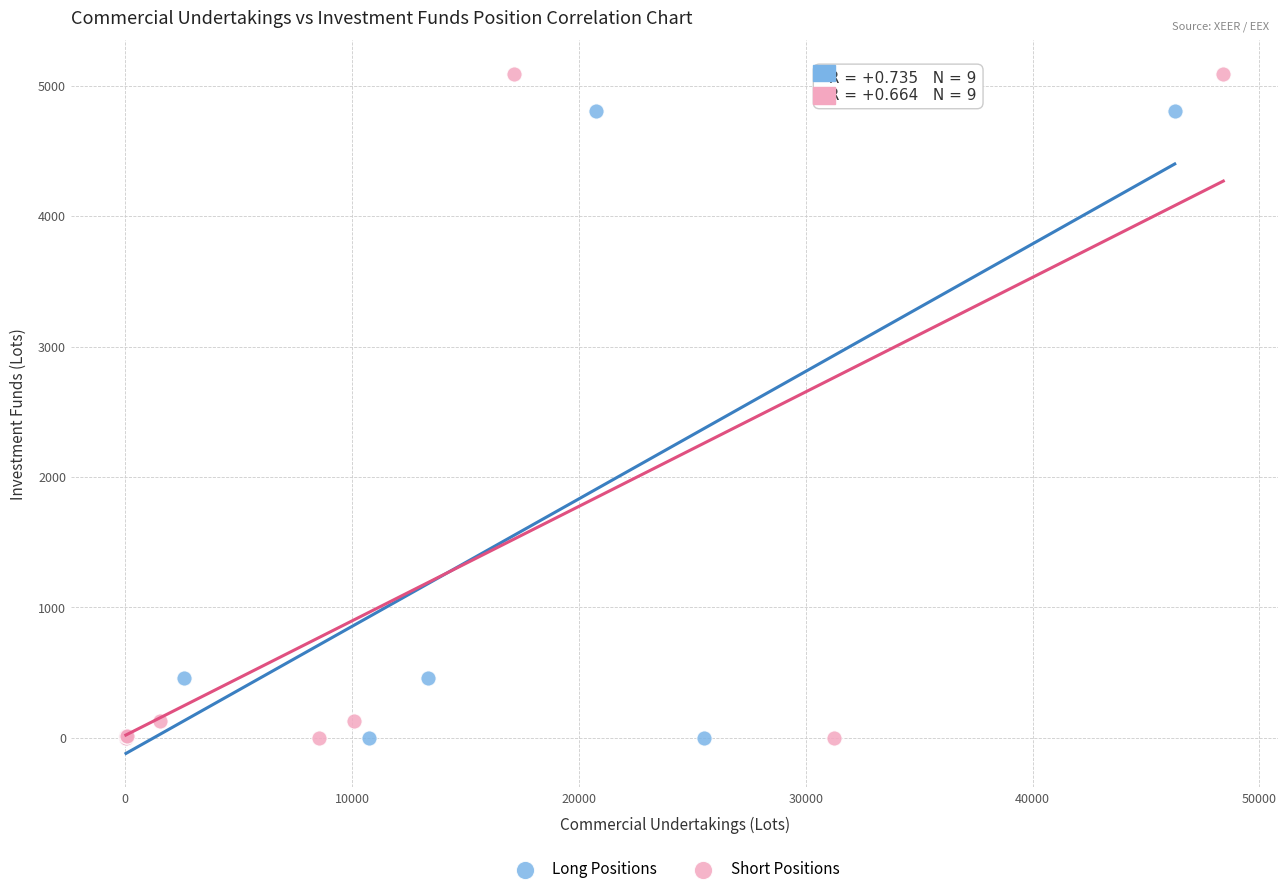

Which series has the largest Y range (max minus min)?

Short Positions